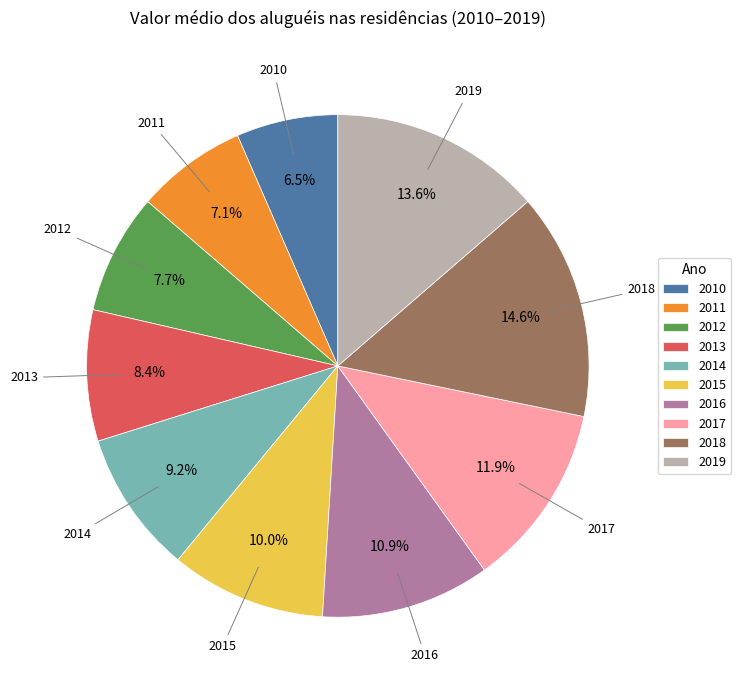

Approximately how many times larger is the value at 2013 compared to 2014?

0.9